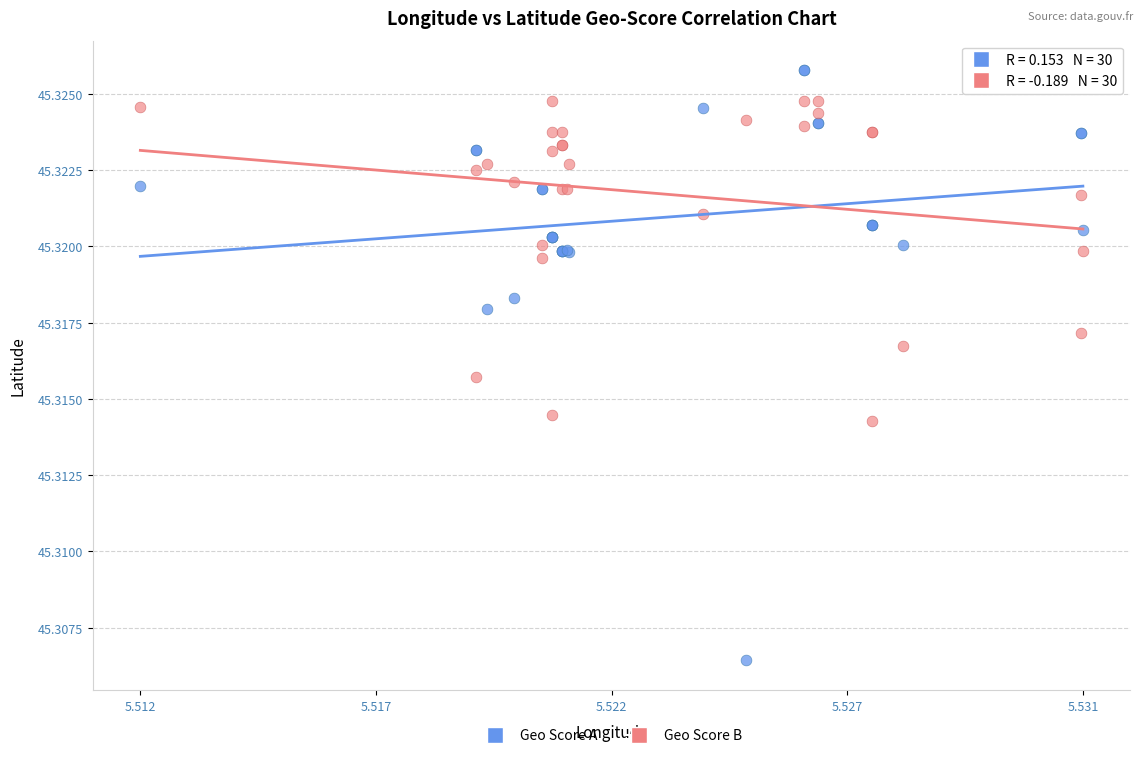

Which series reaches the minimum Y coordinate?

Geo Score A